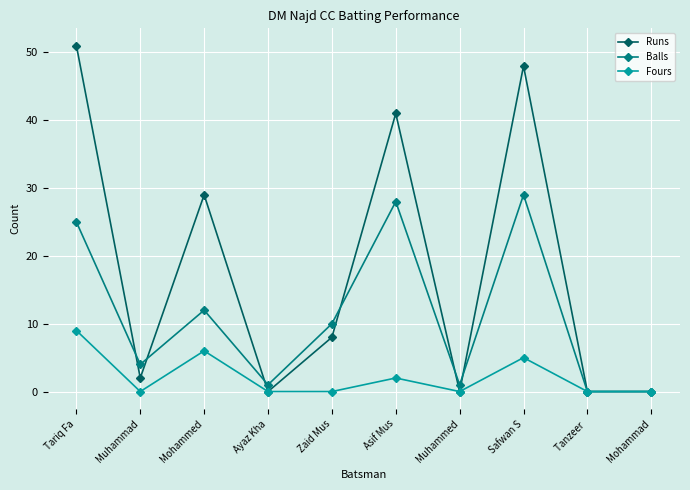

The Runs series shows 0 at Ayaz Kha. True or false?

True